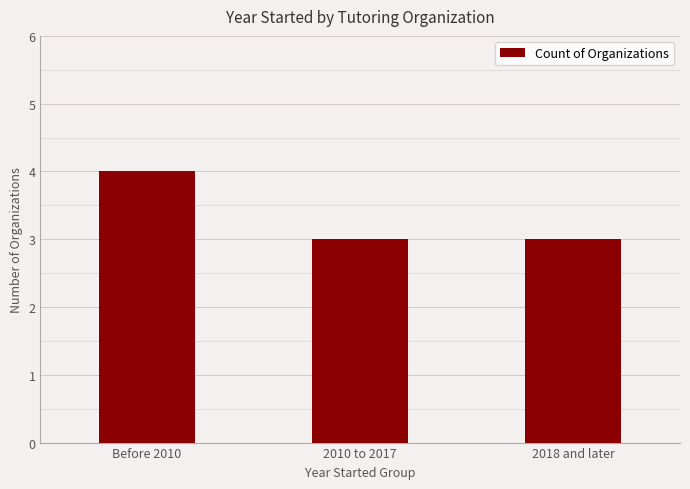

Reading left to right, extract all data points from this chart.

Before 2010=4	2010 to 2017=3	2018 and later=3